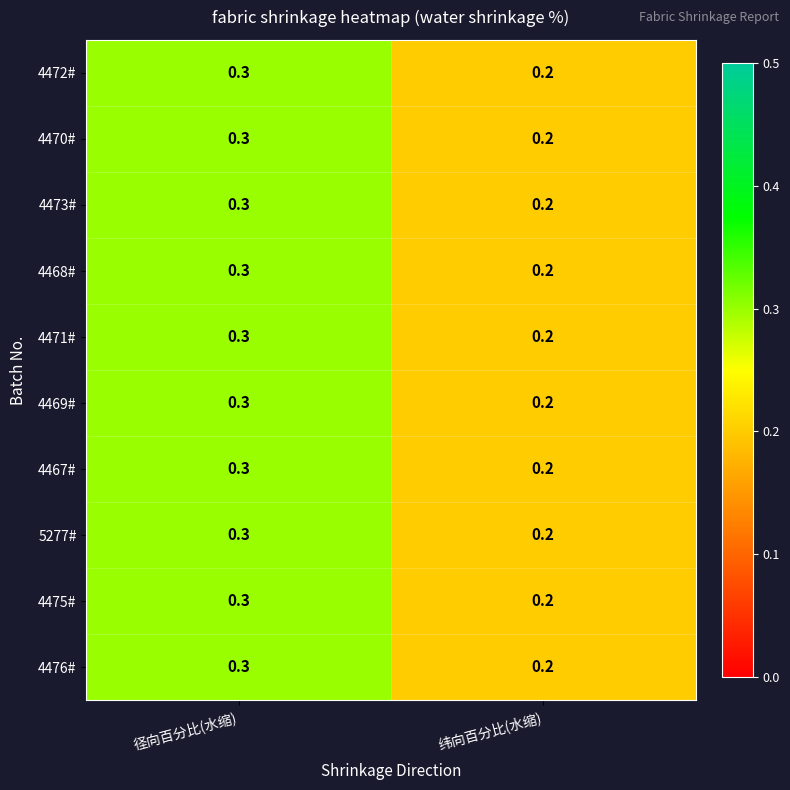

Which category has the highest value across all series?

径向百分比(水缩)